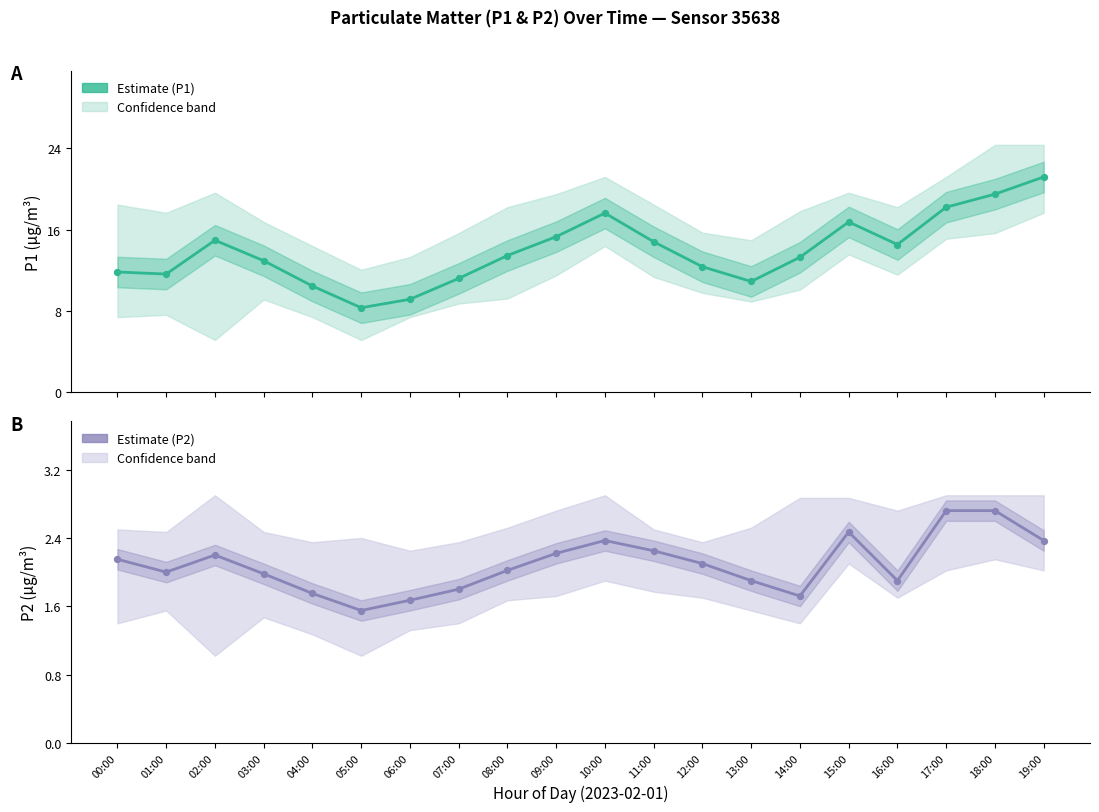

Which series has the widest spread of Y values?

P1